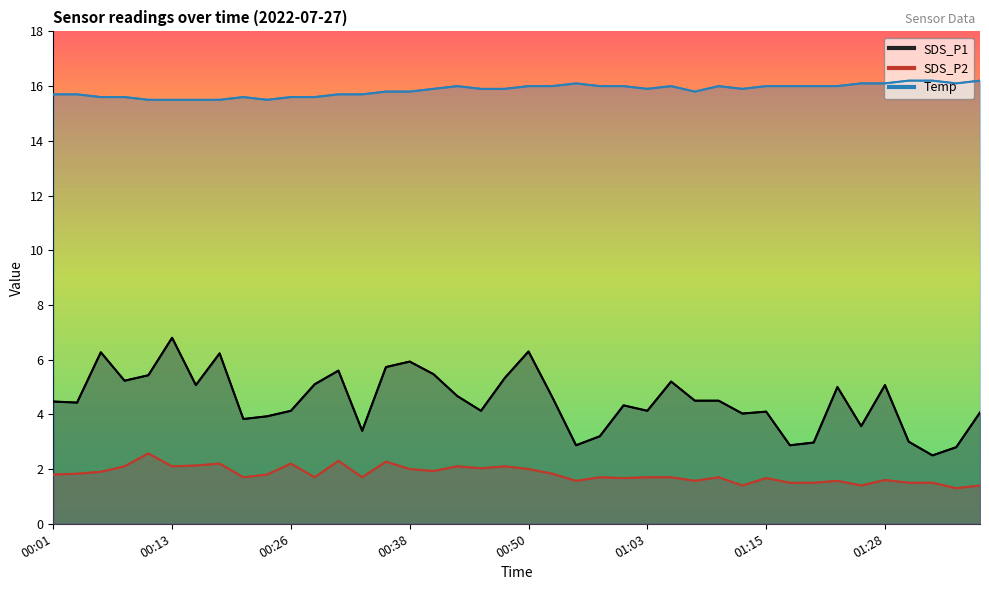

Which series has the largest total across all categories?

Temp